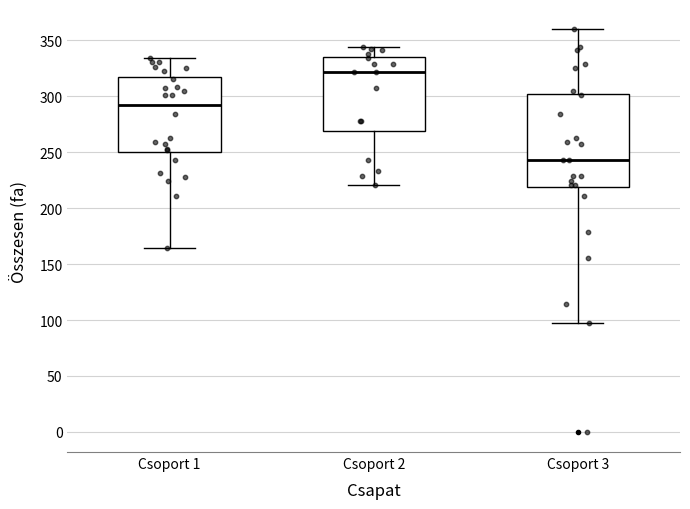

Reading left to right, transcribe this box plot: for each box, give where its median line is, the range the box spans, and where its two whiskers end, as read against the y-axis. The values are not printed on the chart, so give them approximately, as read against the axis.

Csoport 1: median 295, box 250 to 315, whiskers 165 to 335
Csoport 2: median 320, box 270 to 335, whiskers 220 to 345
Csoport 3: median 245, box 220 to 300, whiskers 95 to 360